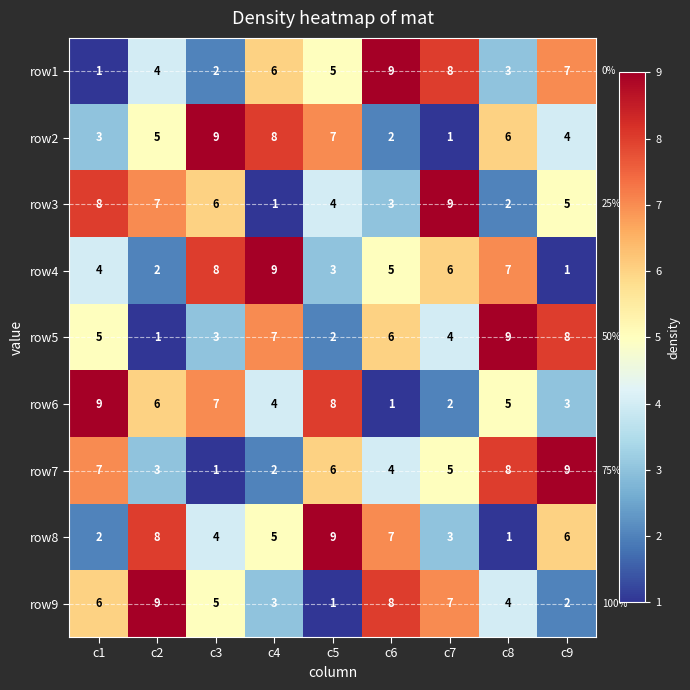

At which label does row6 first exceed 5?

c1